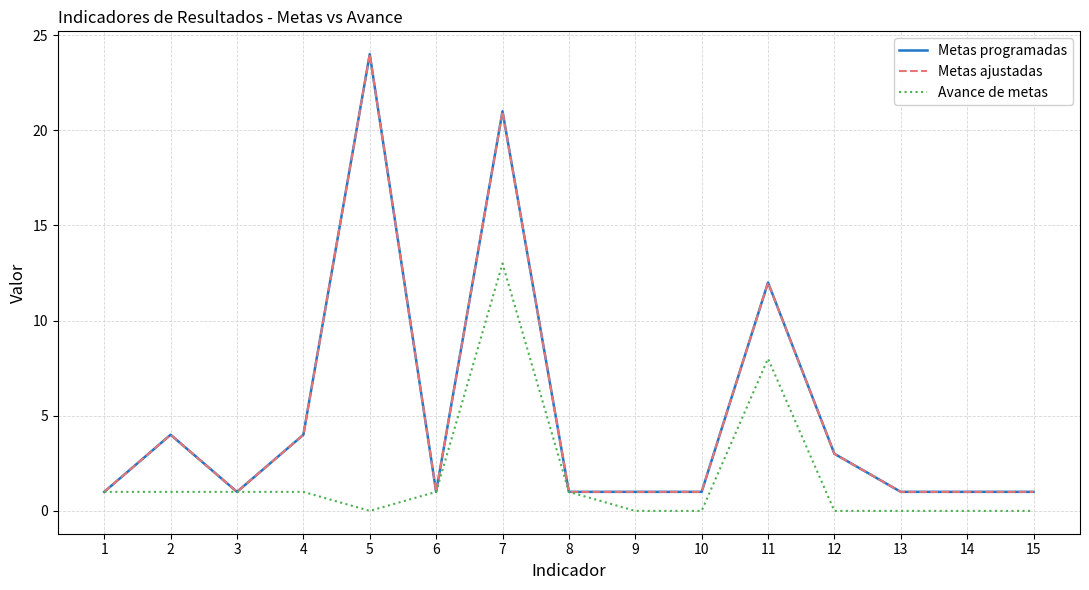

At how many categories does at least one series exceed 7?

3